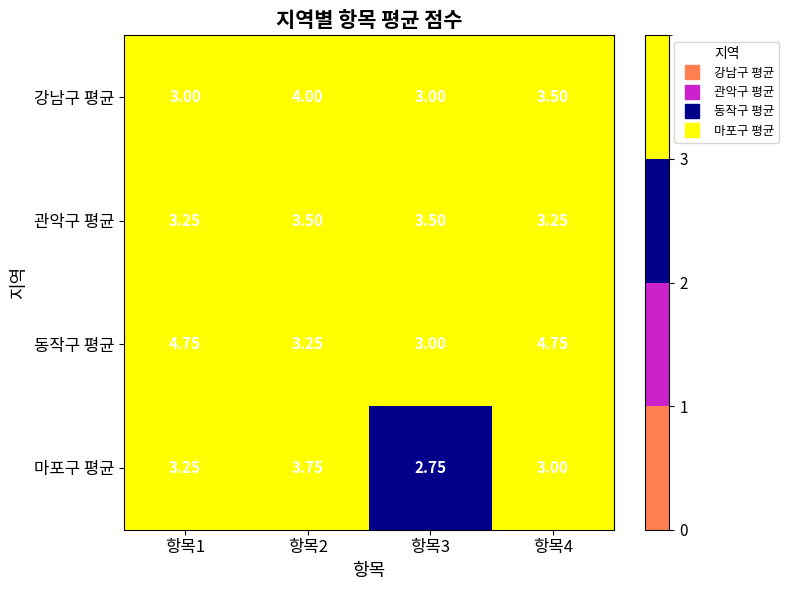

Which series changed the most between 항목1 and 항목3?

동작구 평균